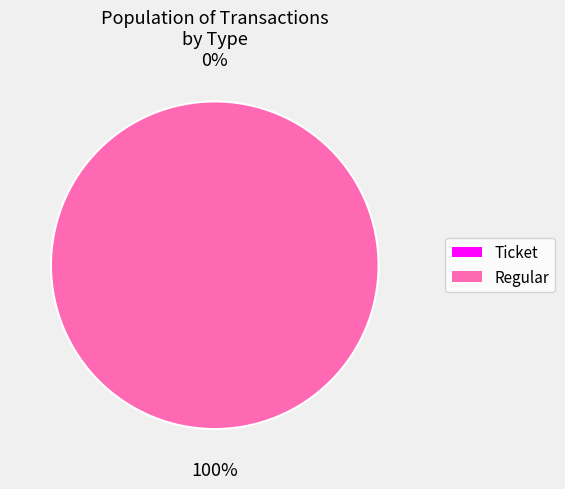

Does Regular represent more than half of the total?

Yes